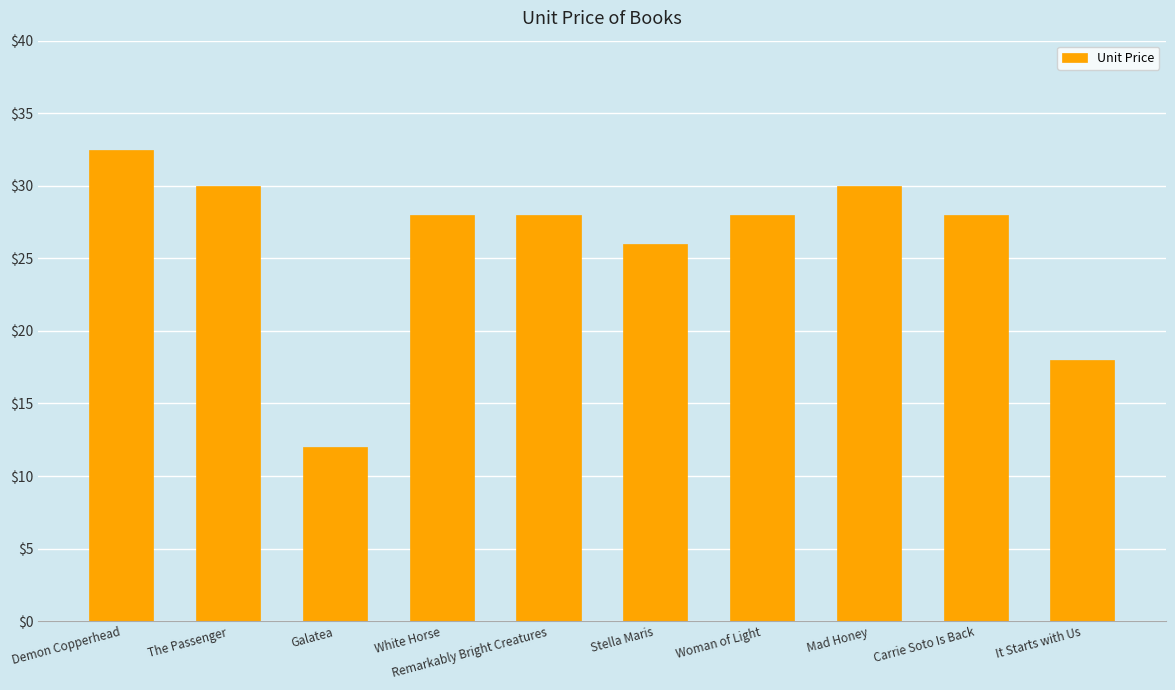

What is the greatest value displayed?

32.5